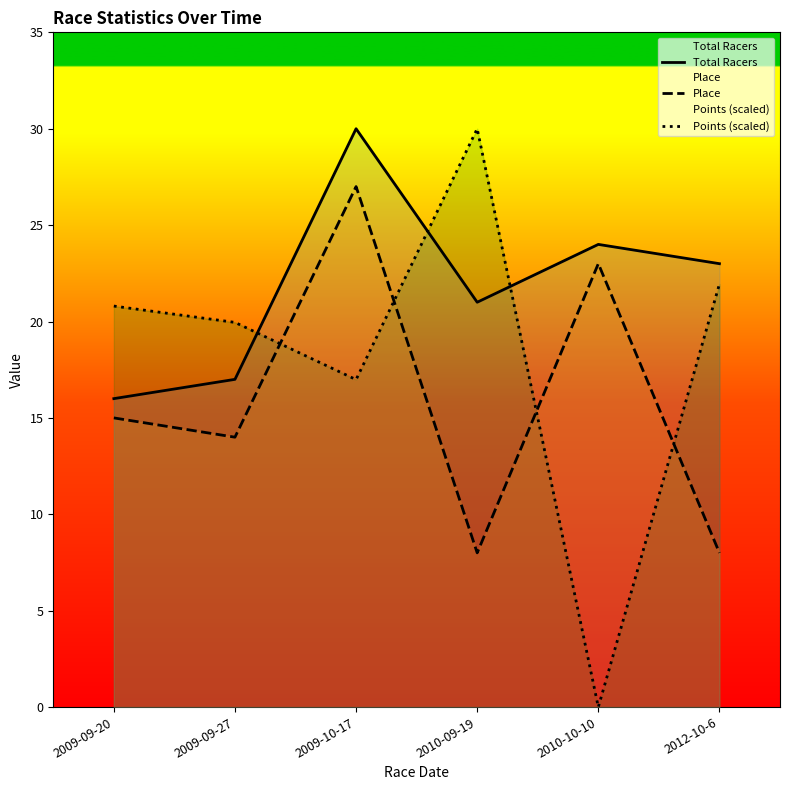

What value does the Place series have at 2012-10-6?

8.0